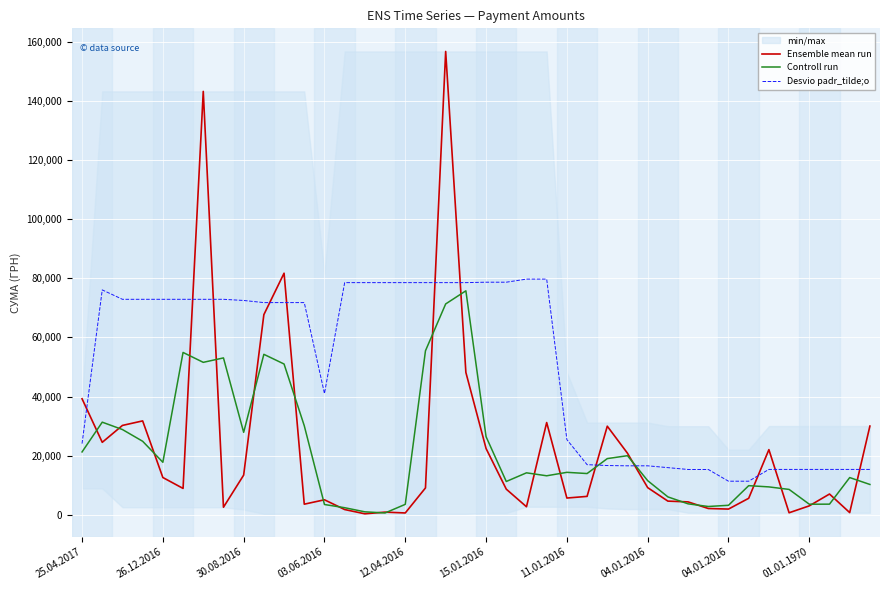

How many data points in Ensemble mean run are above 8900?

19